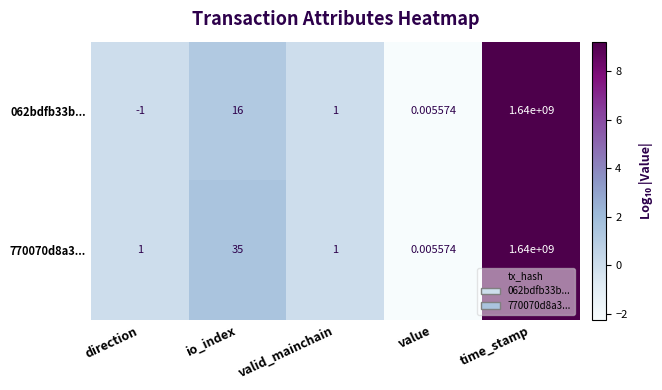

At how many categories does at least one series exceed 2?

2